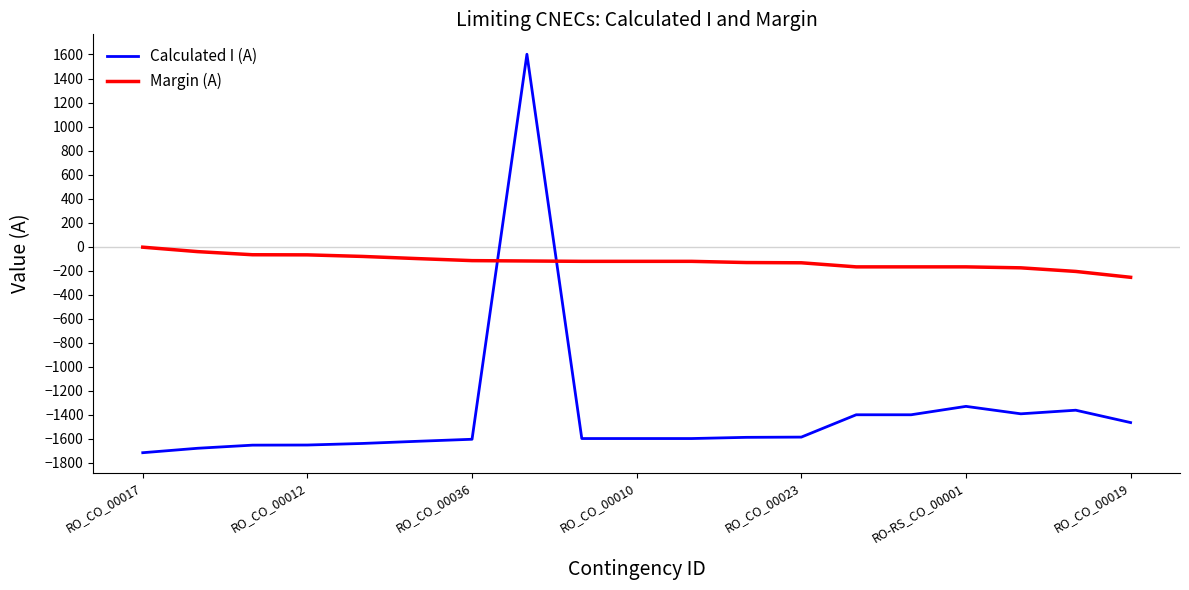

List the series in order of their overall mean, highest first.

Margin (A), Calculated I (A)